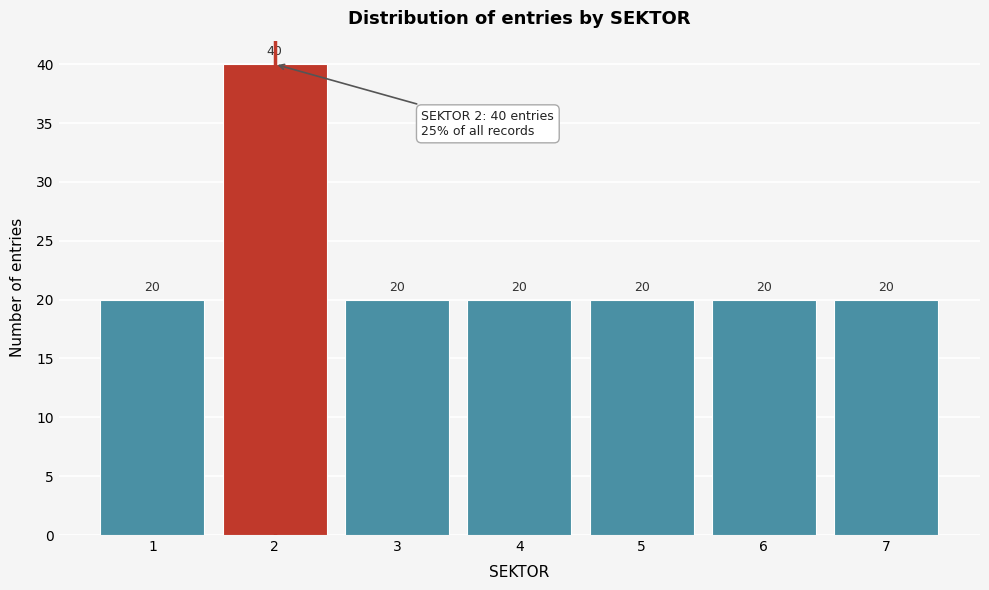

Reading left to right, extract all data points from this chart.

1=20	2=40	3=20	4=20	5=20	6=20	7=20